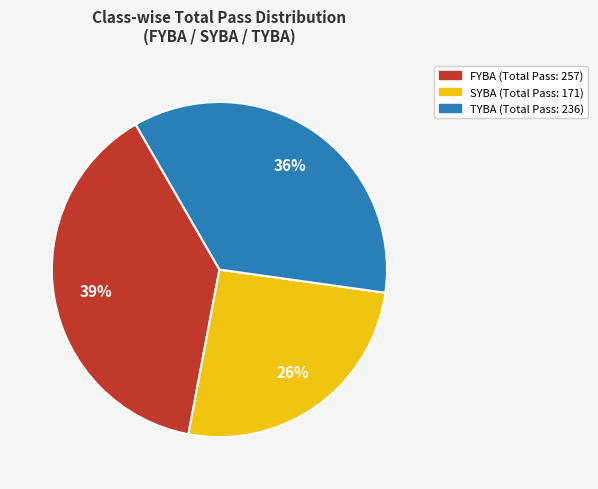

To the nearest percent, what is the average slice percentage?

33%